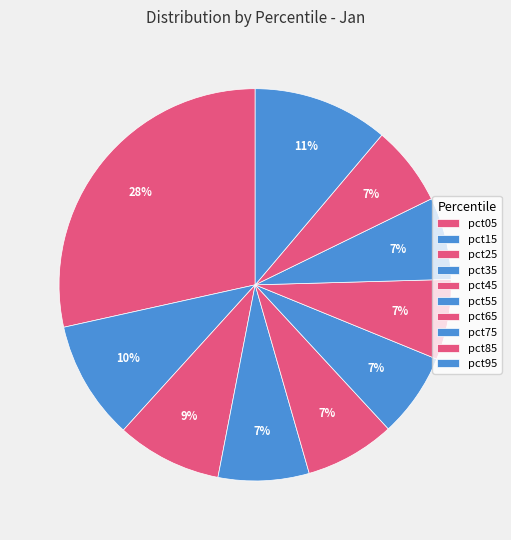

Which slice is the largest?

pct05